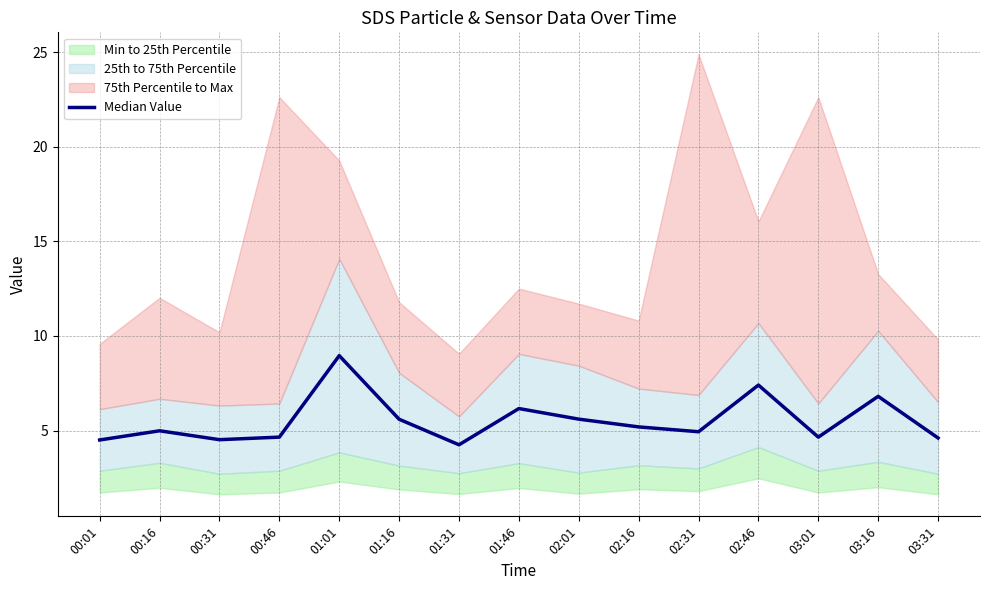

Reading left to right, what are all the values shown in this chart?

00:01=4.5	00:16=5.0	00:31=4.5	00:46=4.7	01:01=9.0	01:16=5.6	01:31=4.2	01:46=6.2	02:01=5.6	02:16=5.2	02:31=4.9	02:46=7.4	03:01=4.7	03:16=6.8	03:31=4.6